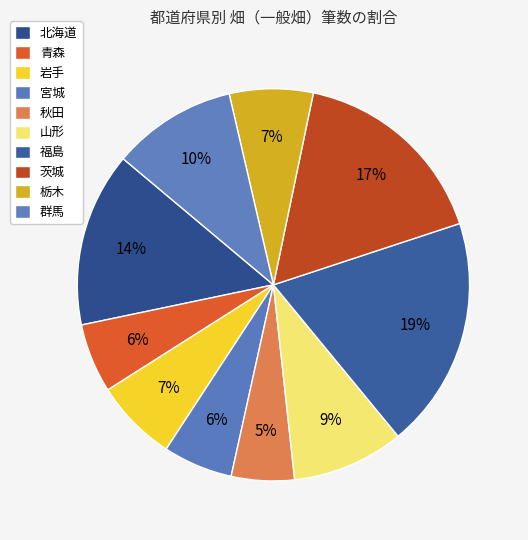

How many slices are in this pie chart?

10